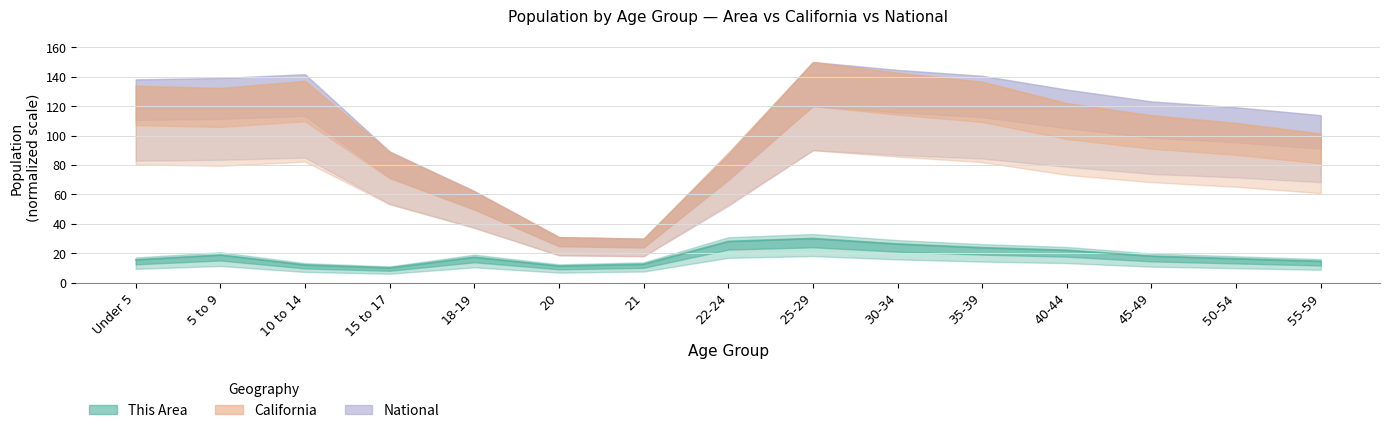

The National series shows 165.0 at 50-54. True or false?

False